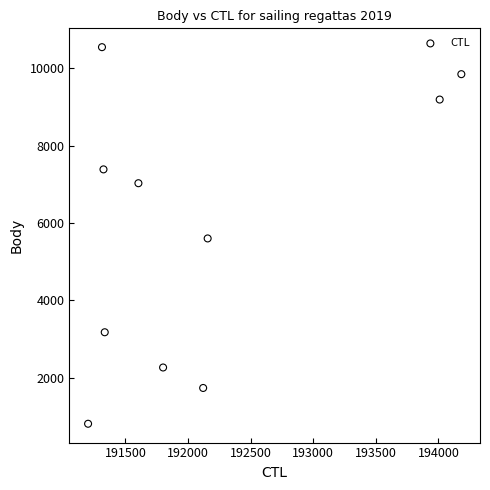

What is the average Y value?

5758